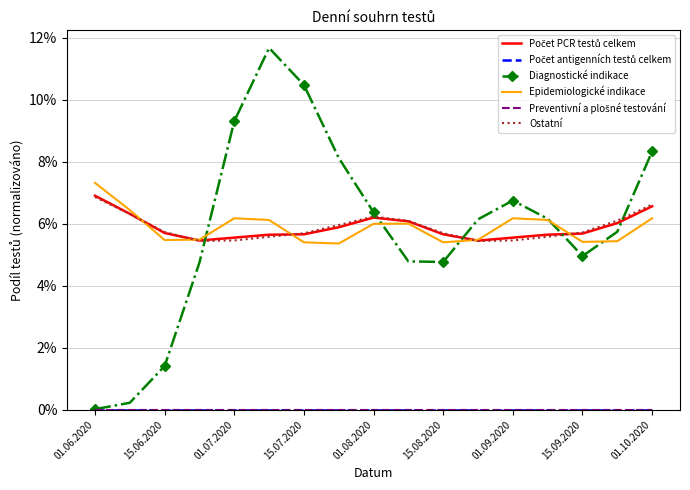

Which series has the largest total across all categories?

Počet PCR testů celkem